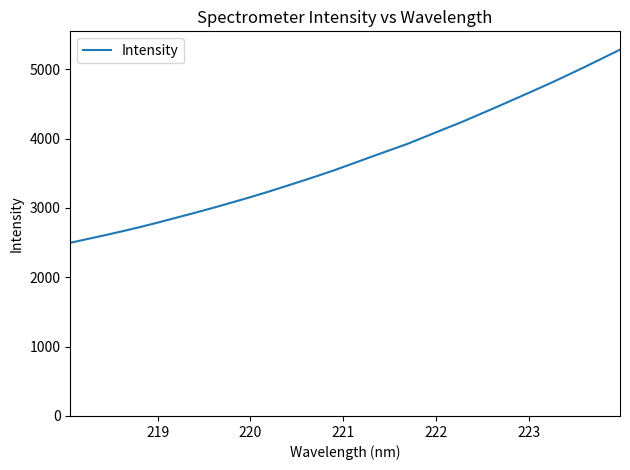

What is the maximum value shown in the chart?

5281.2